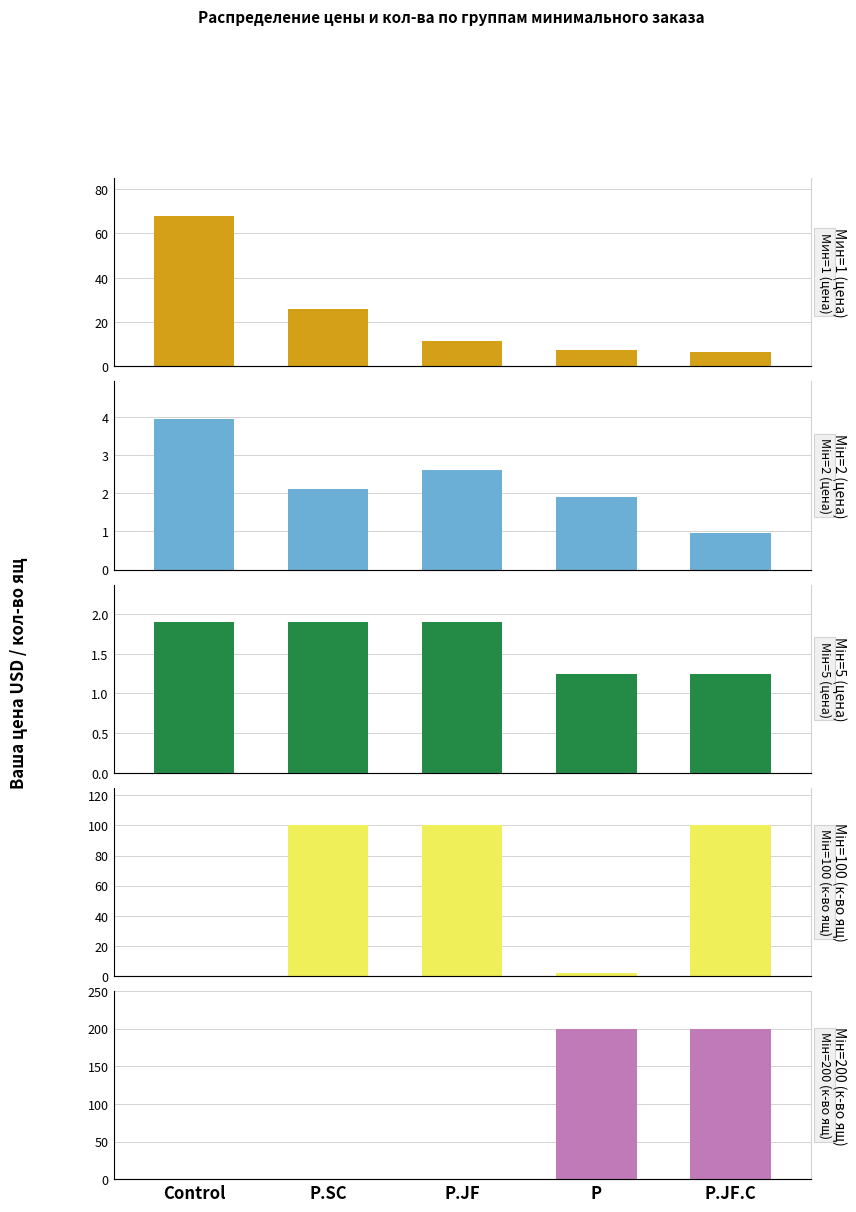

How many categories are shown in the chart?

5